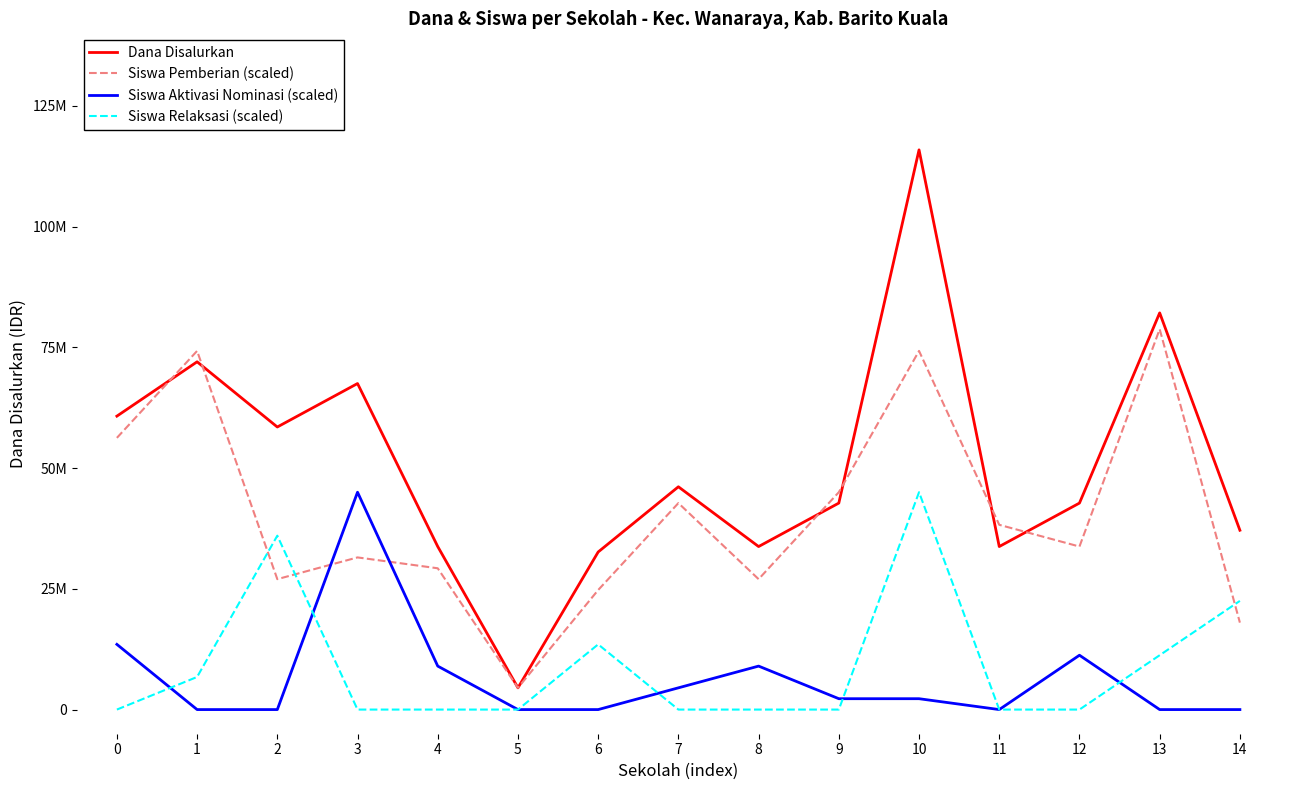

What are all the series names shown in the legend?

Dana Disalurkan, Siswa Pemberian (scaled), Siswa Aktivasi Nominasi (scaled), Siswa Relaksasi (scaled)